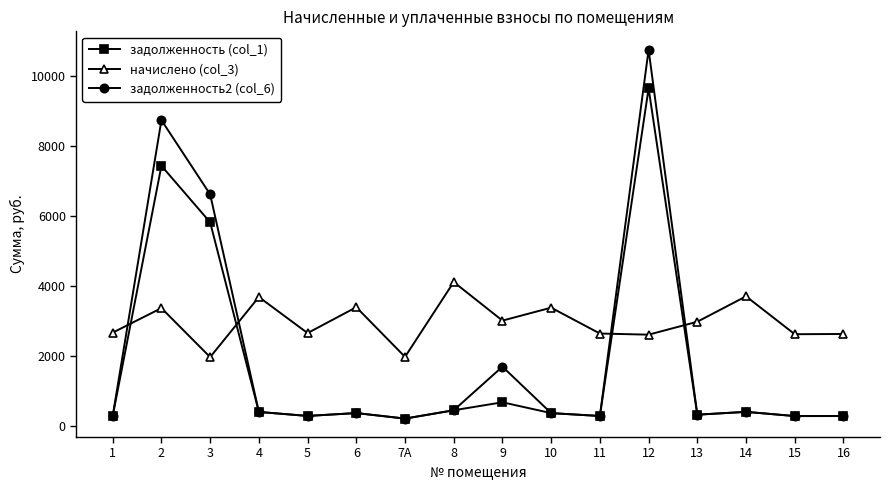

Which series changed the most between 8 and 12?

задолженность2 (col_6)